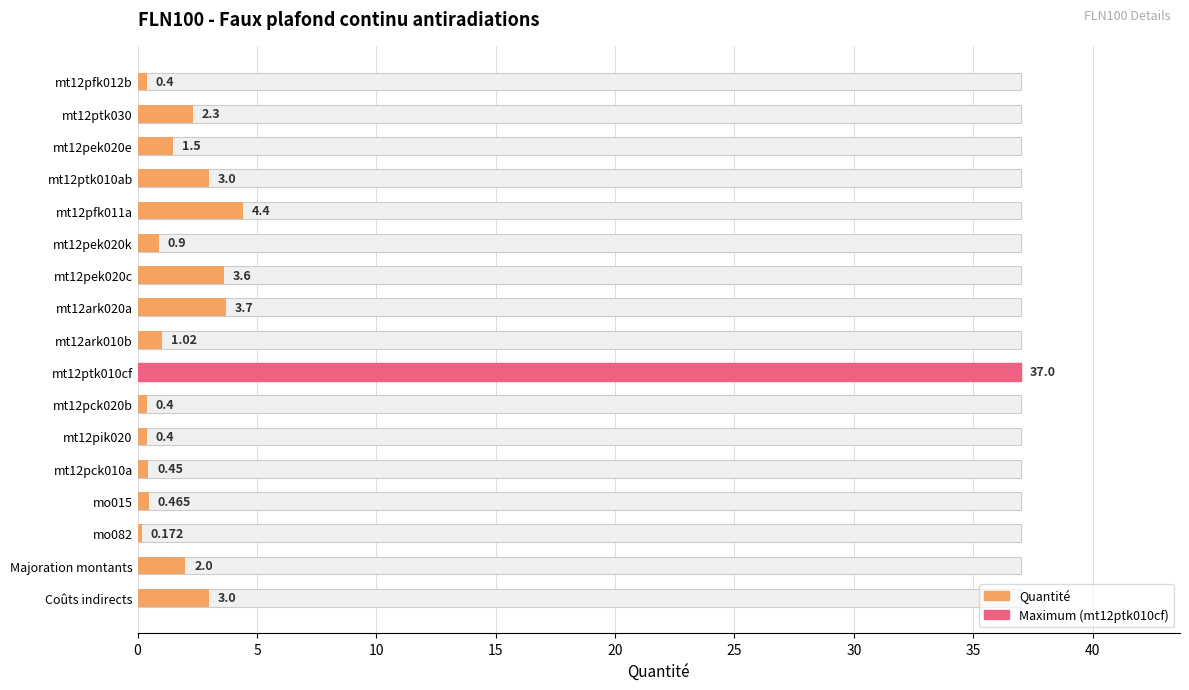

The value at mt12ptk010ab is 4.7. True or false?

False